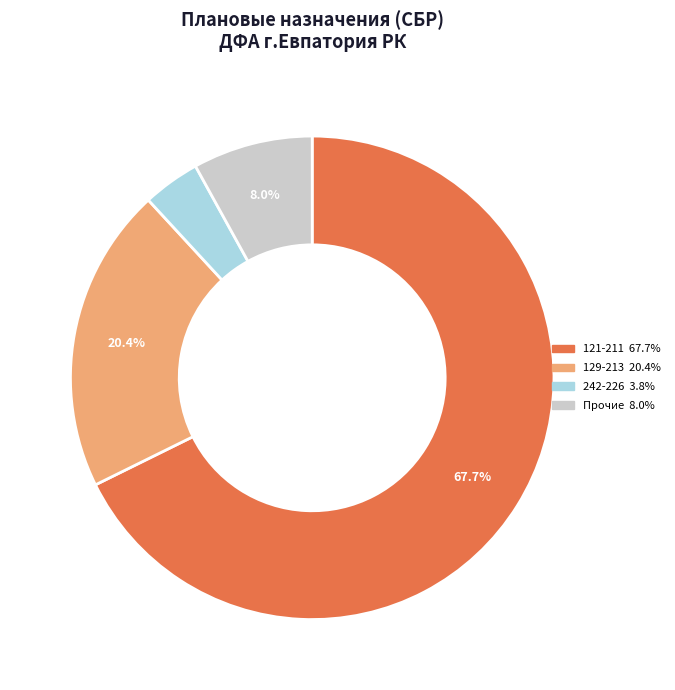

To the nearest percent, what is the difference between the largest and smallest slice percentages?

64%